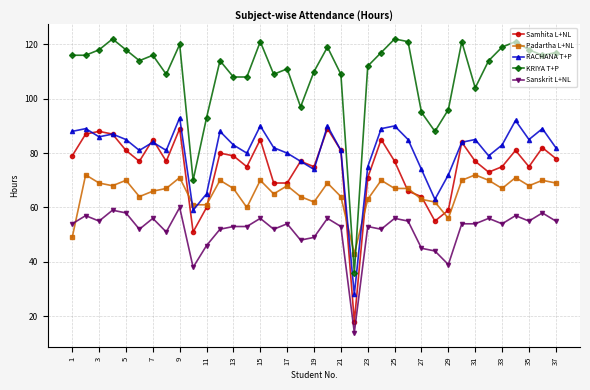

What is the average value of the KRIYA T+P series?

109